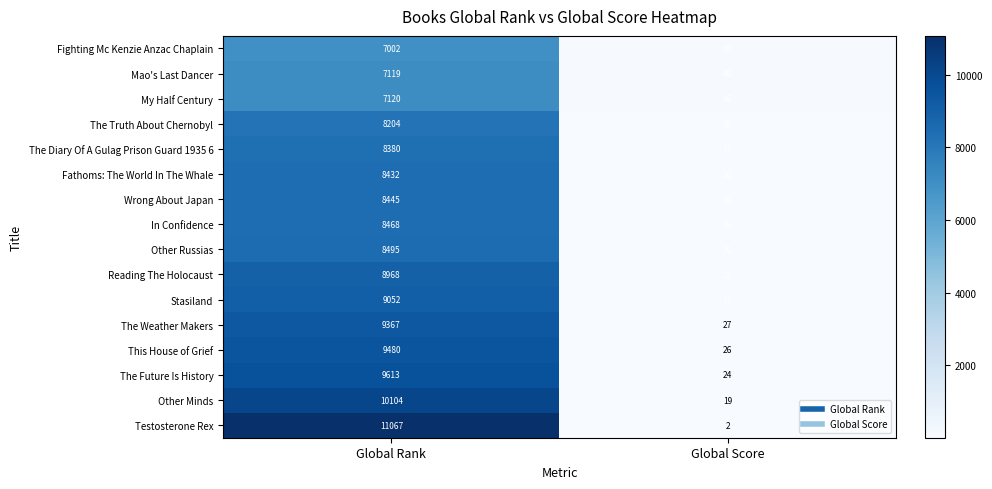

Which series has the widest spread of values?

Testosterone Rex